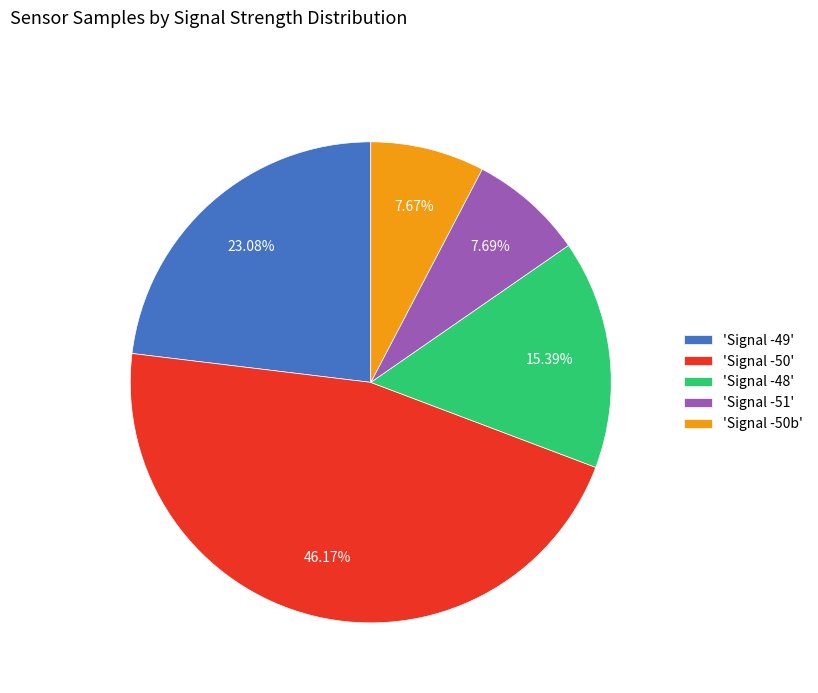

Which slice is the largest?

'Signal -50'